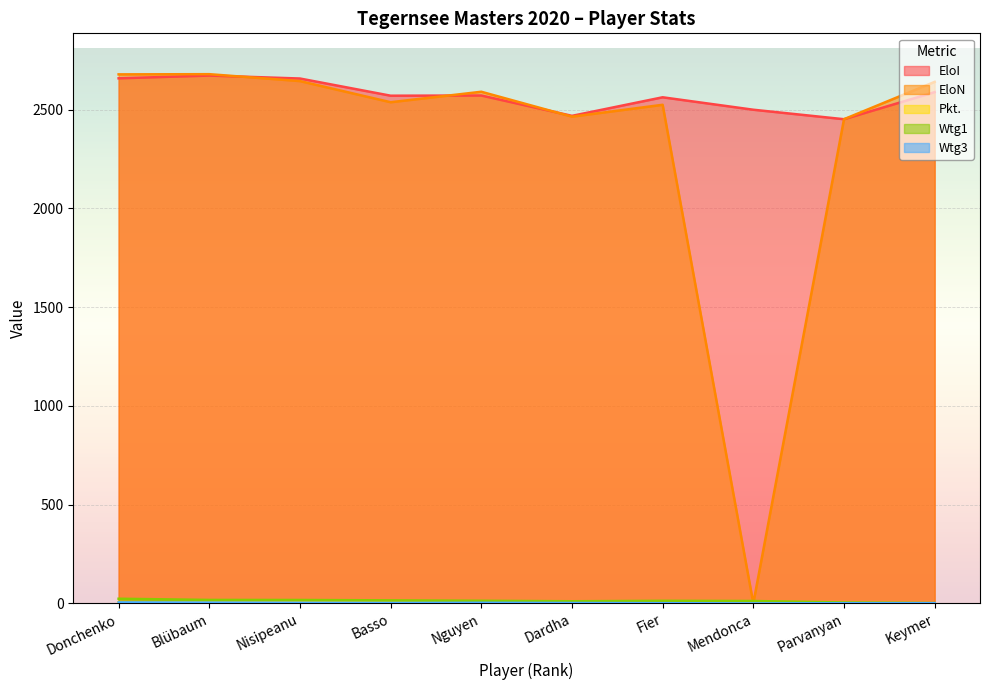

Rank the series by their maximum value, from highest to lowest.

EloN, EloI, Wtg1, Pkt., Wtg3